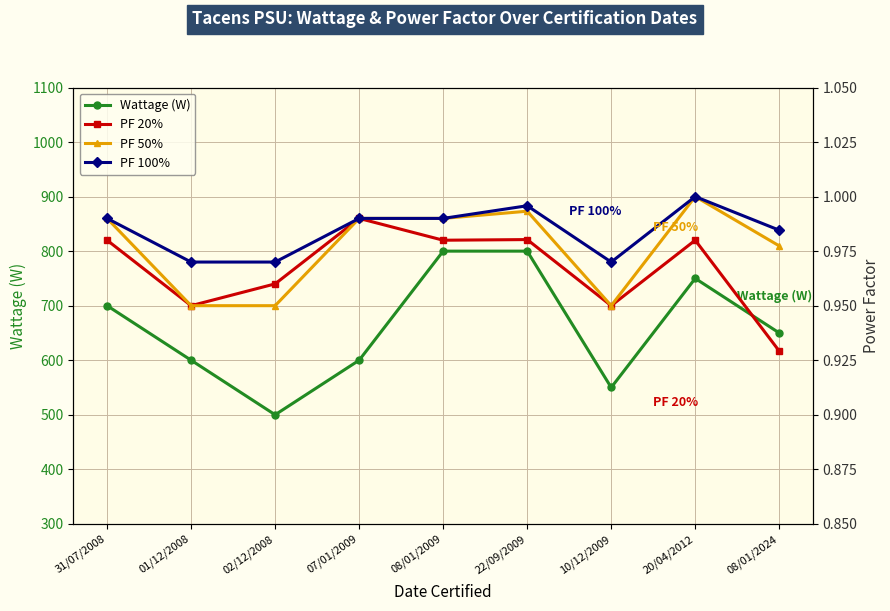

What is the average value of the PF 100% series?

1.0